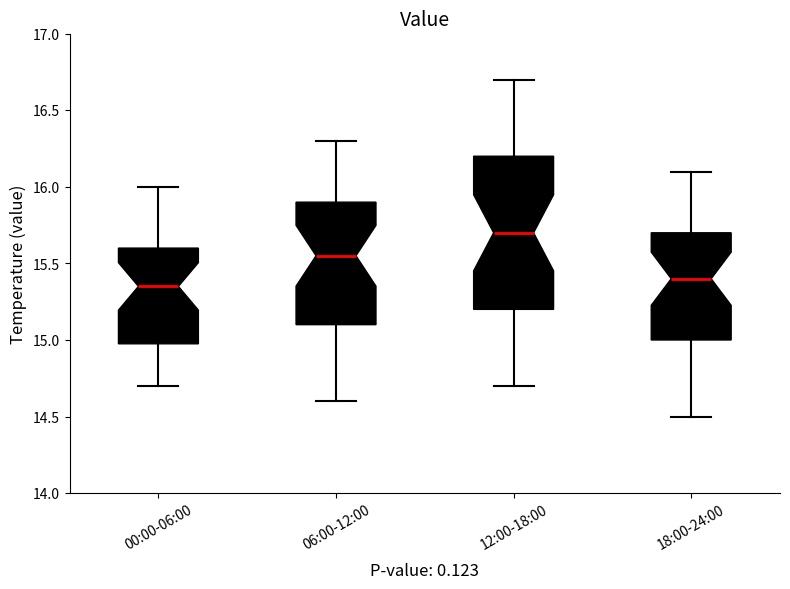

Reading left to right, transcribe this box plot: for each box, give where its median line is, the range the box spans, and where its two whiskers end, as read against the y-axis. The values are not printed on the chart, so give them approximately, as read against the axis.

00:00-06:00: median 15.35, box 15.00 to 15.60, whiskers 14.70 to 16.00
06:00-12:00: median 15.55, box 15.10 to 15.90, whiskers 14.60 to 16.30
12:00-18:00: median 15.70, box 15.20 to 16.20, whiskers 14.70 to 16.70
18:00-24:00: median 15.40, box 15.00 to 15.70, whiskers 14.50 to 16.10